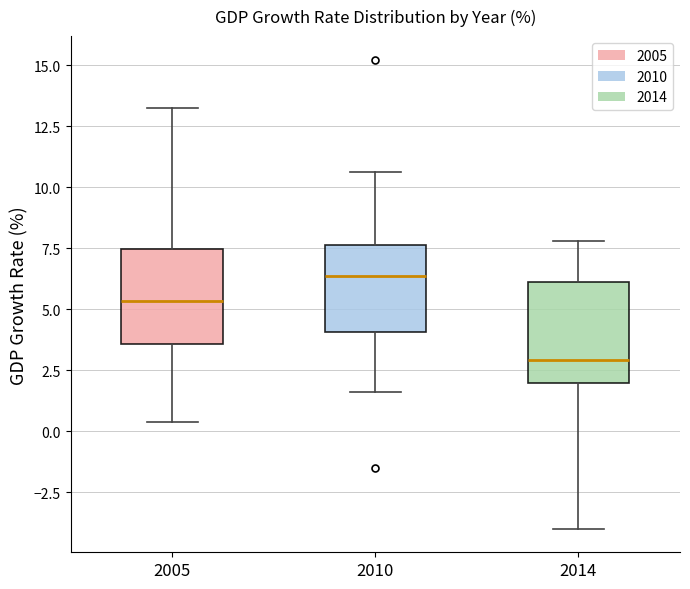

Reading left to right, transcribe this box plot: for each box, give where its median line is, the range the box spans, and where its two whiskers end, as read against the y-axis. The values are not printed on the chart, so give them approximately, as read against the axis.

2005: median 5.5, box 3.5 to 7.5, whiskers 0.5 to 13.5
2010: median 6.5, box 4.0 to 7.5, whiskers 1.5 to 10.5
2014: median 3.0, box 2.0 to 6.0, whiskers -4.0 to 8.0